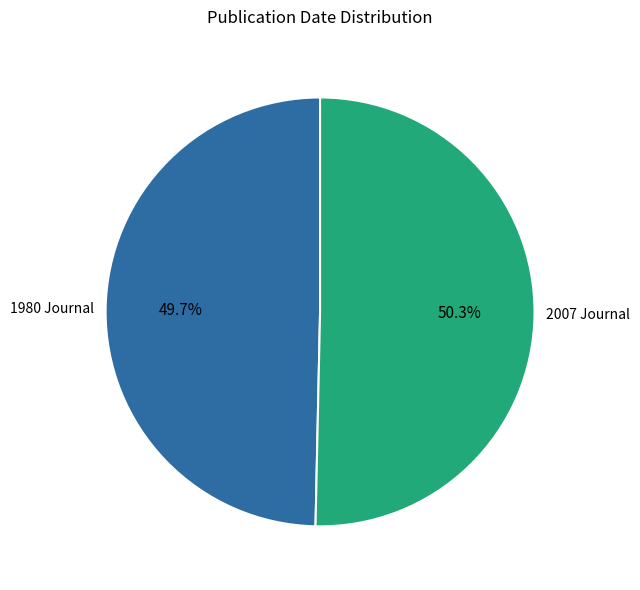

Count the number of slices in the pie.

2